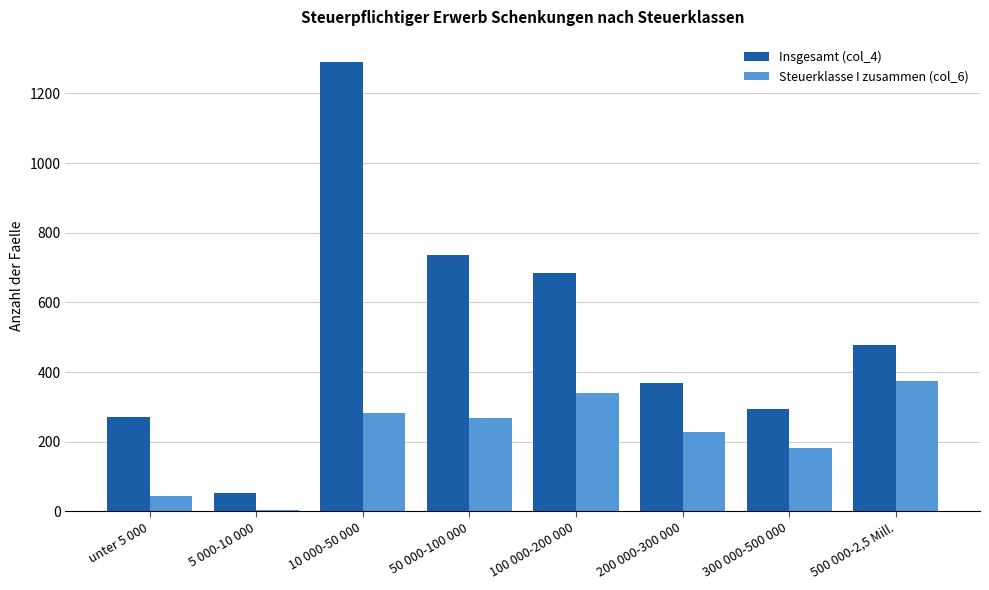

Which series has the widest spread of values?

Insgesamt (col_4)